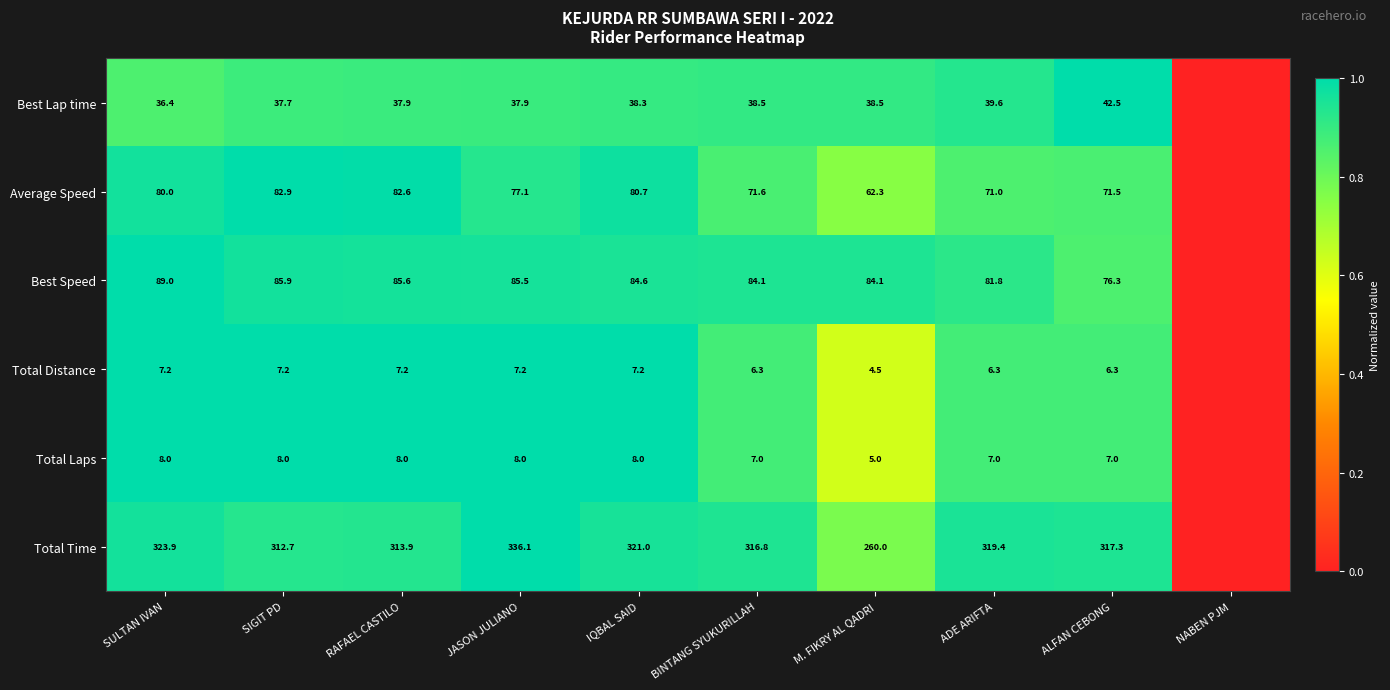

Which label corresponds to the smallest value in the chart?

NABEN PJM